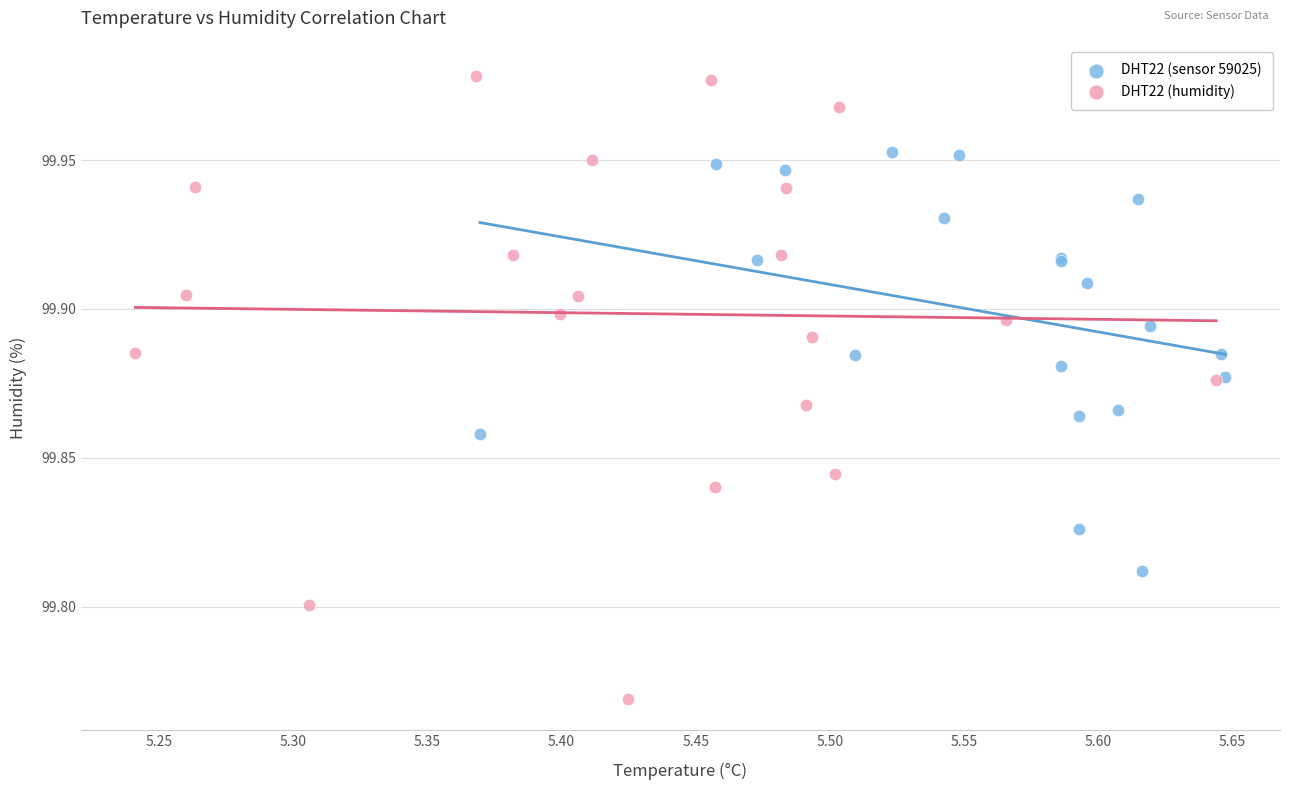

Which series has the widest spread of Y values?

DHT22 (humidity)